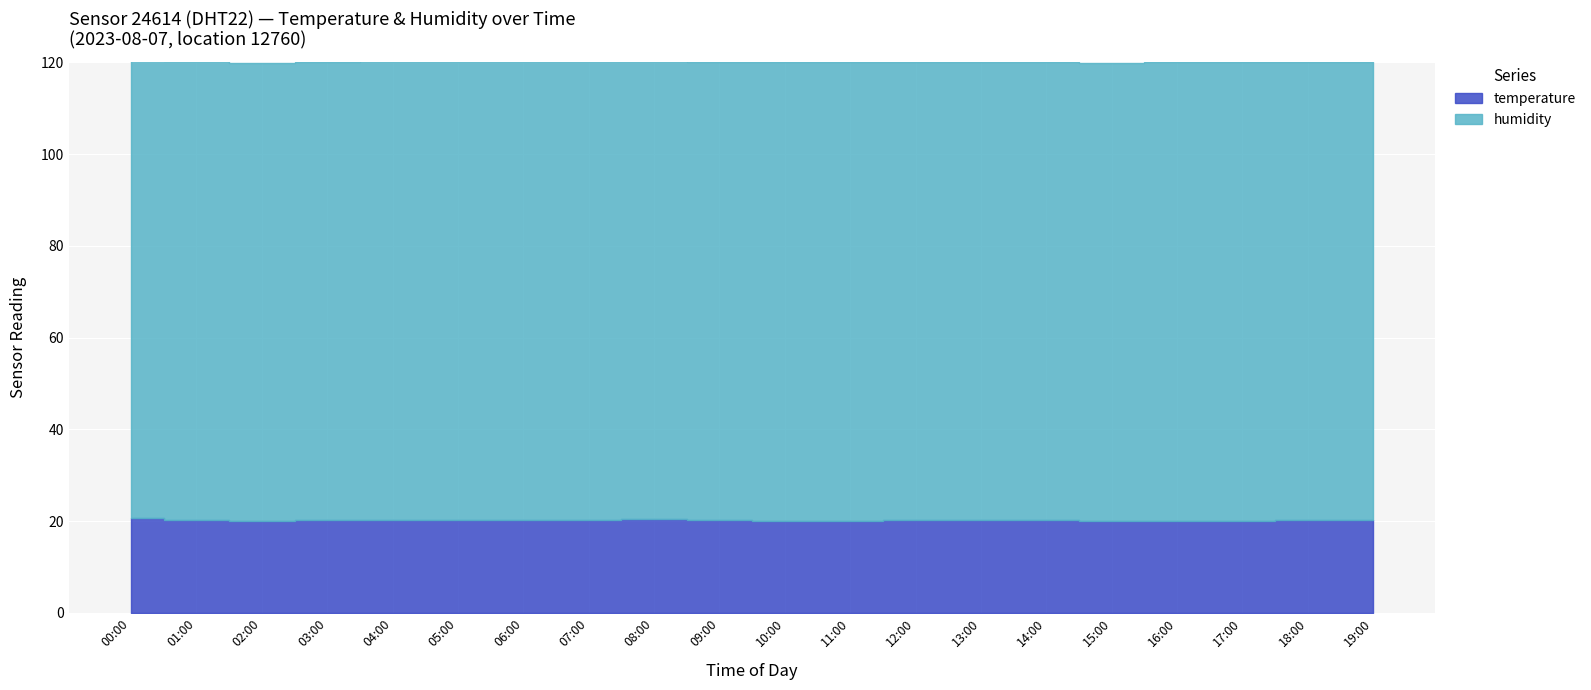

Does the chart display data point markers on the line(s)?

No